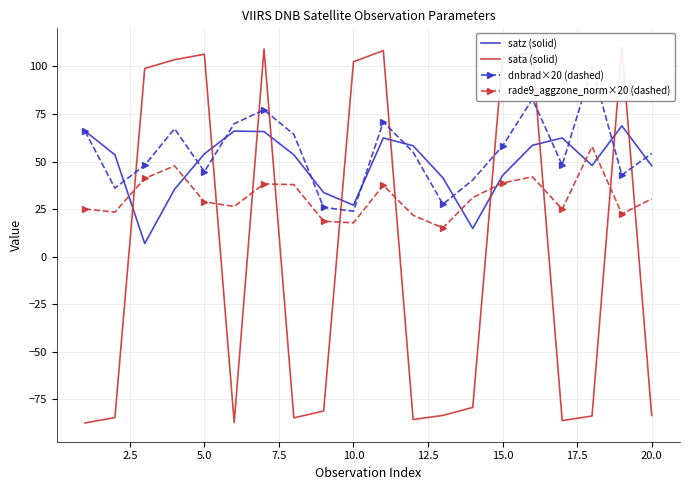

What is the value of the sata (solid) point at the 18th from the left?

-83.8